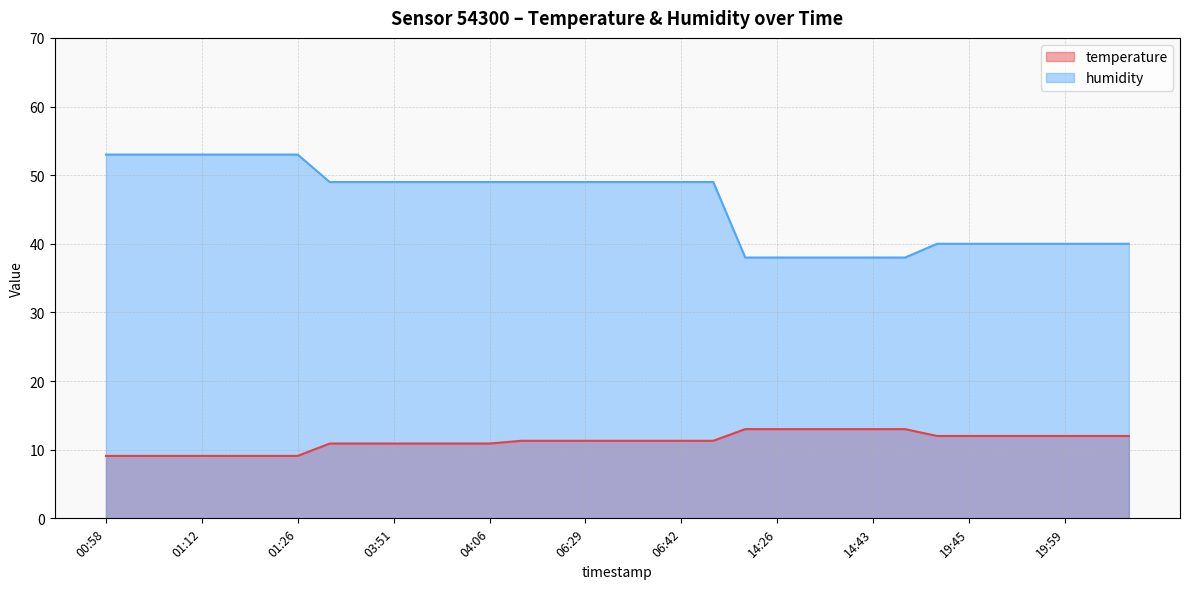

Reading left to right, extract all data points from this chart.

temperature: 9.1	9.1	9.1	9.1	9.1	9.1	9.1	10.9	10.9	10.9	10.9	10.9	10.9	11.3	11.3	11.3	11.3	11.3	11.3	11.3	13.0	13.0	13.0	13.0	13.0	13.0	12.0	12.0	12.0	12.0	12.0	12.0	12.0
humidity: 53.0	53.0	53.0	53.0	53.0	53.0	53.0	49.0	49.0	49.0	49.0	49.0	49.0	49.0	49.0	49.0	49.0	49.0	49.0	49.0	38.0	38.0	38.0	38.0	38.0	38.0	40.0	40.0	40.0	40.0	40.0	40.0	40.0